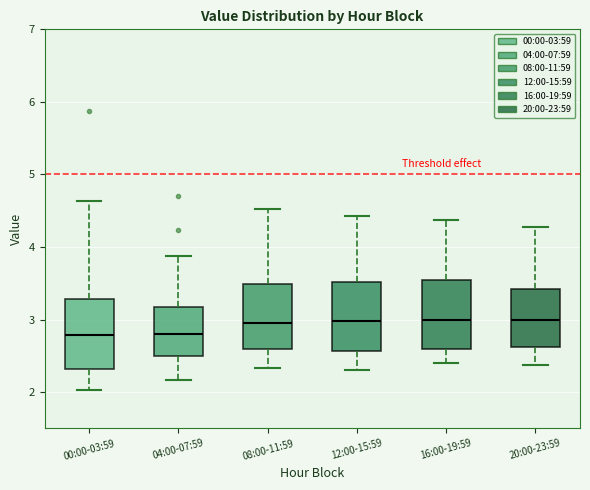

Where does the median line of the box for 16:00-19:59 sit on the y-axis? The values are not printed on the chart, so give them approximately, as read against the axis.

3.0